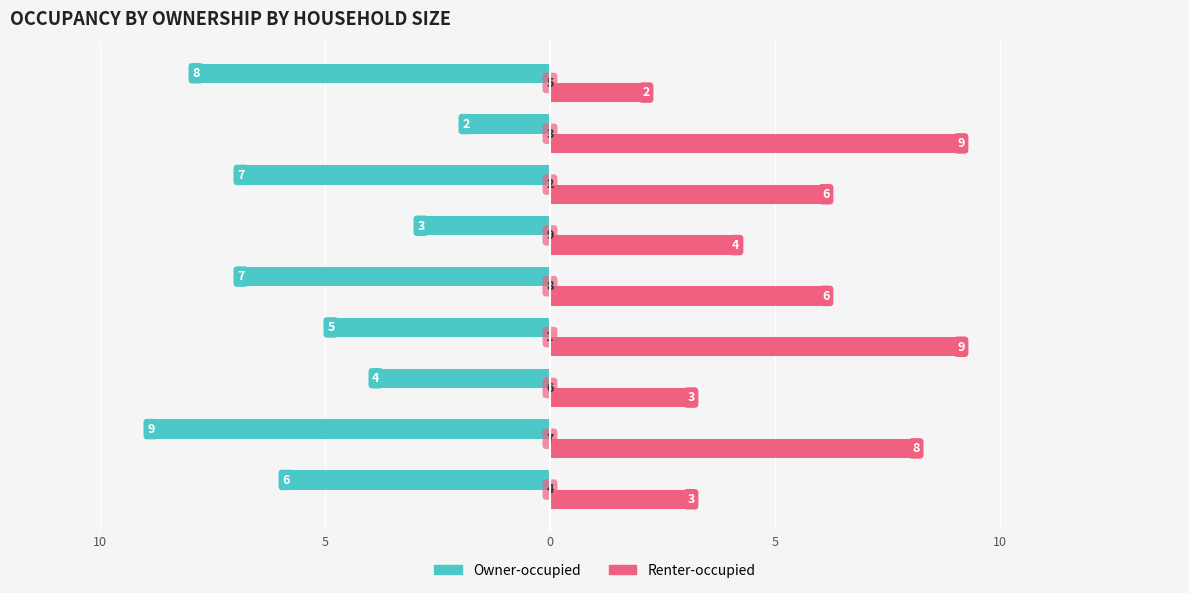

What are all the series names shown in the legend?

Owner-occupied, Renter-occupied